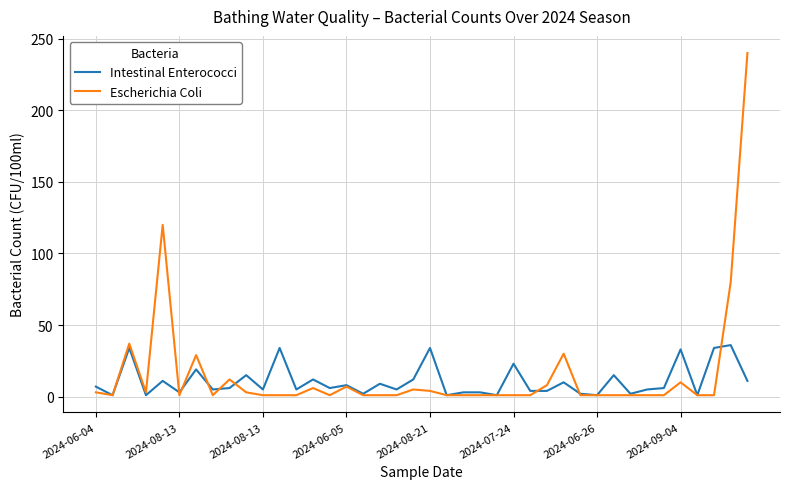

True or false: Intestinal Enterococci has more than 2 points higher than both neighbors.

True